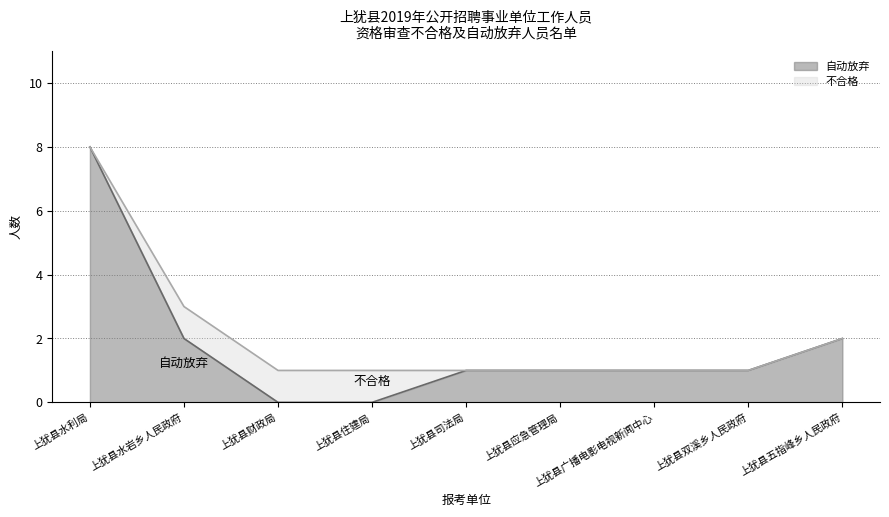

How many values are above zero?

7